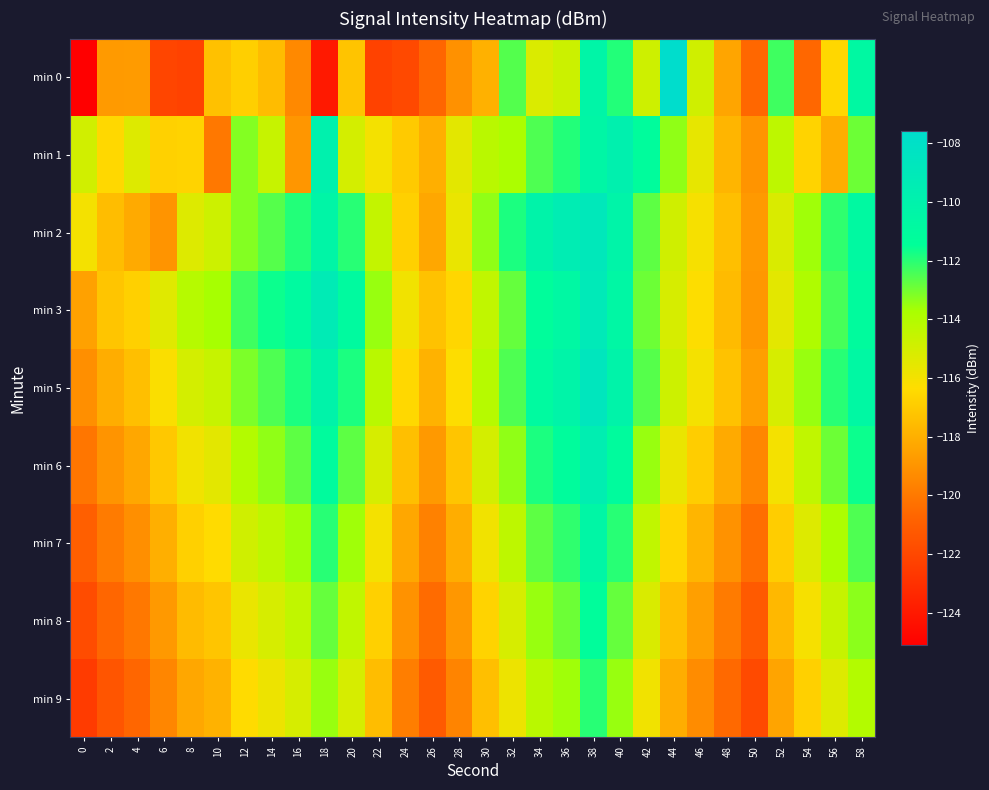

What is the maximum value shown in the chart?

-107.6